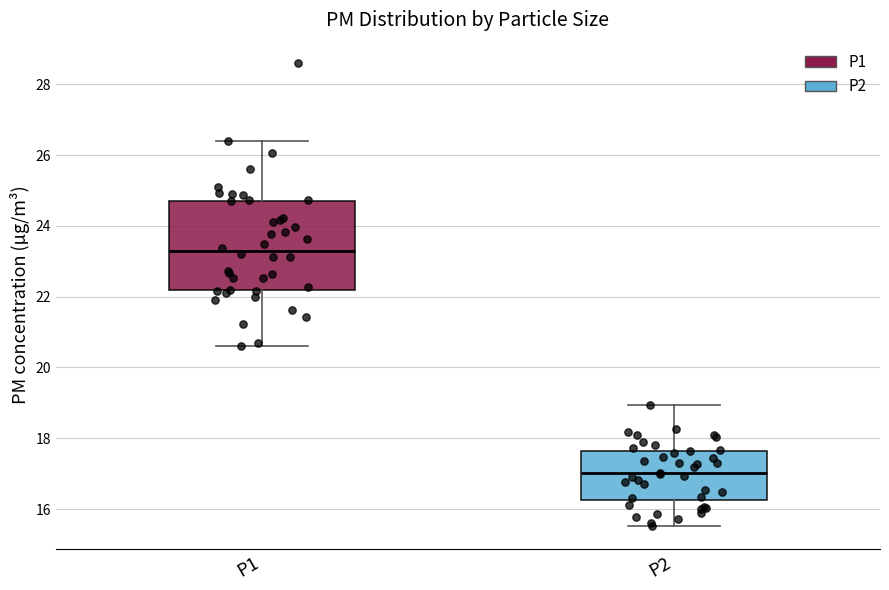

Where does the lower whisker of the box for P2 end on the y-axis? The values are not printed on the chart, so give them approximately, as read against the axis.

15.6